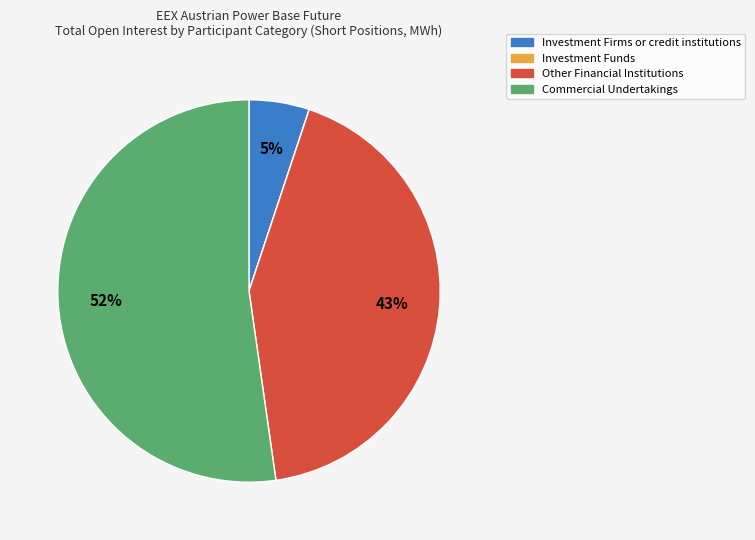

Is it true that Commercial Undertakings is 52% of the pie?

True